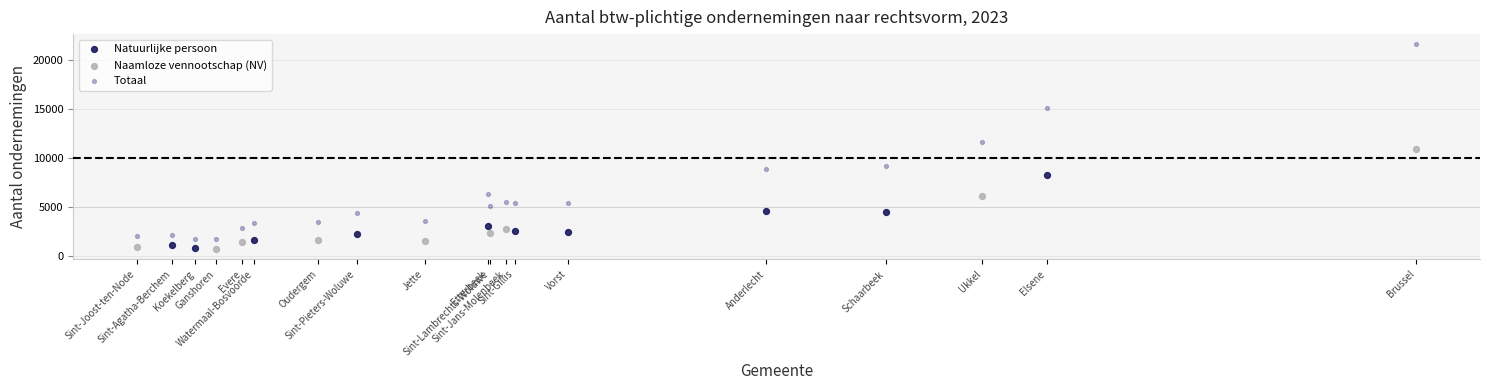

Which series has the widest spread of Y values?

Totaal